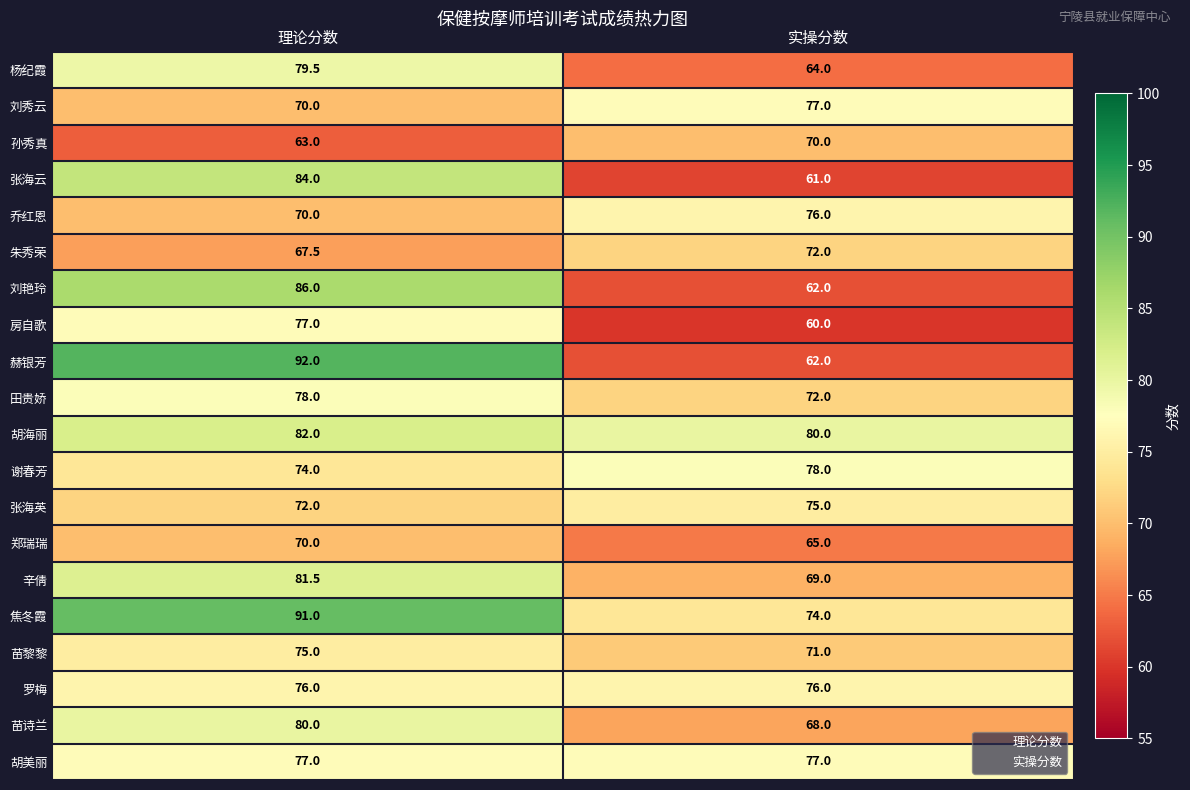

Count the number of data series in this chart.

20